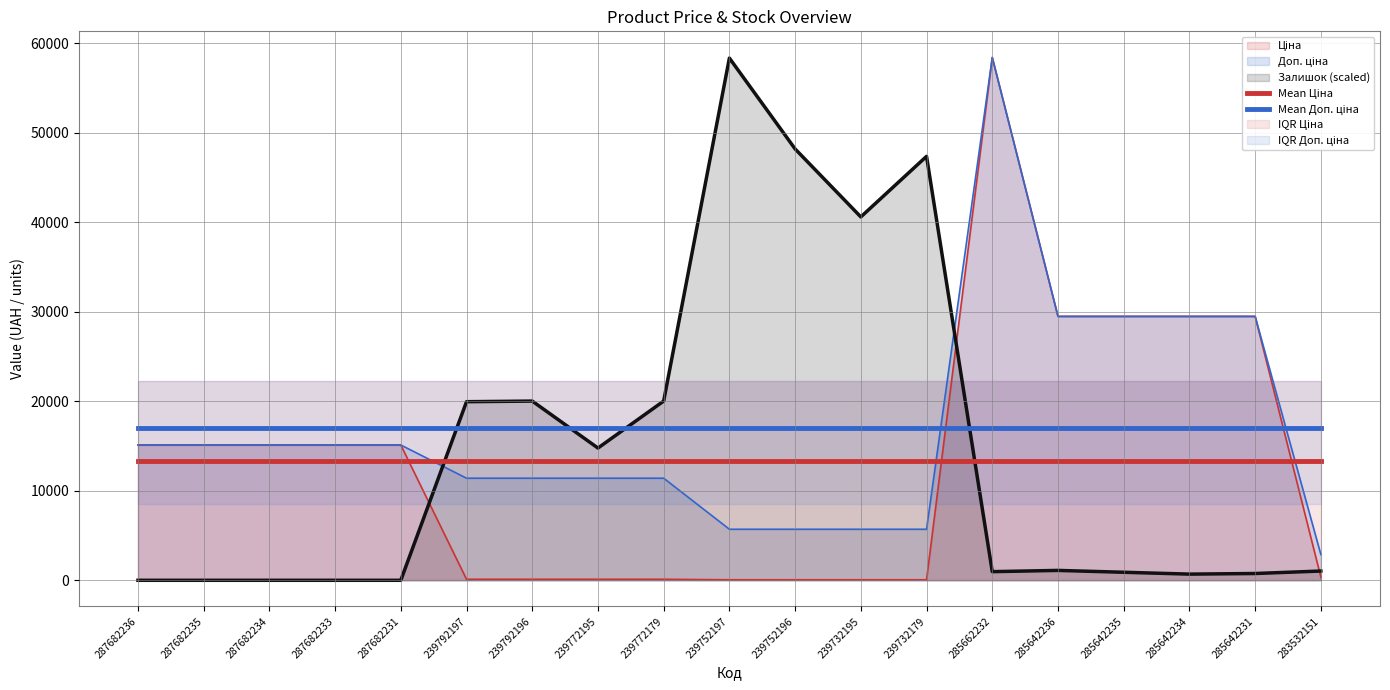

True or false: Mean Ціна has more than 2 points higher than both neighbors.

False